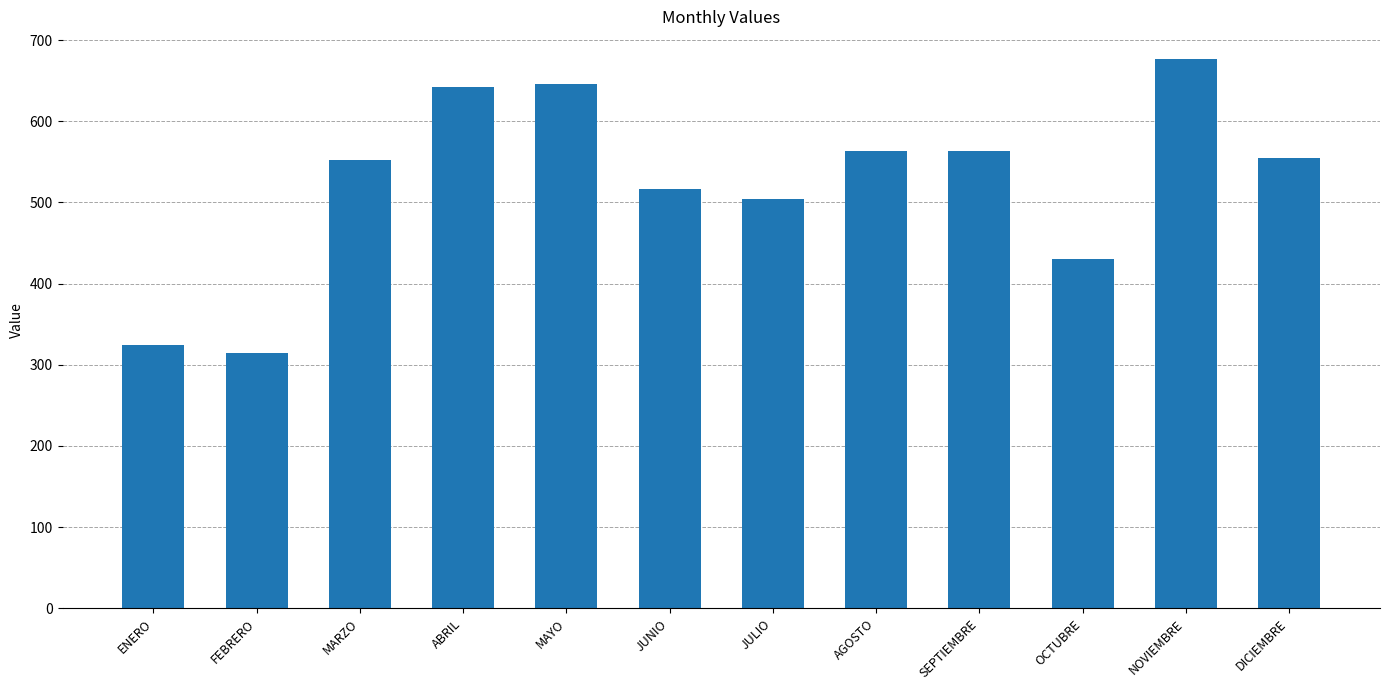

What is the difference between the maximum and minimum values?

363